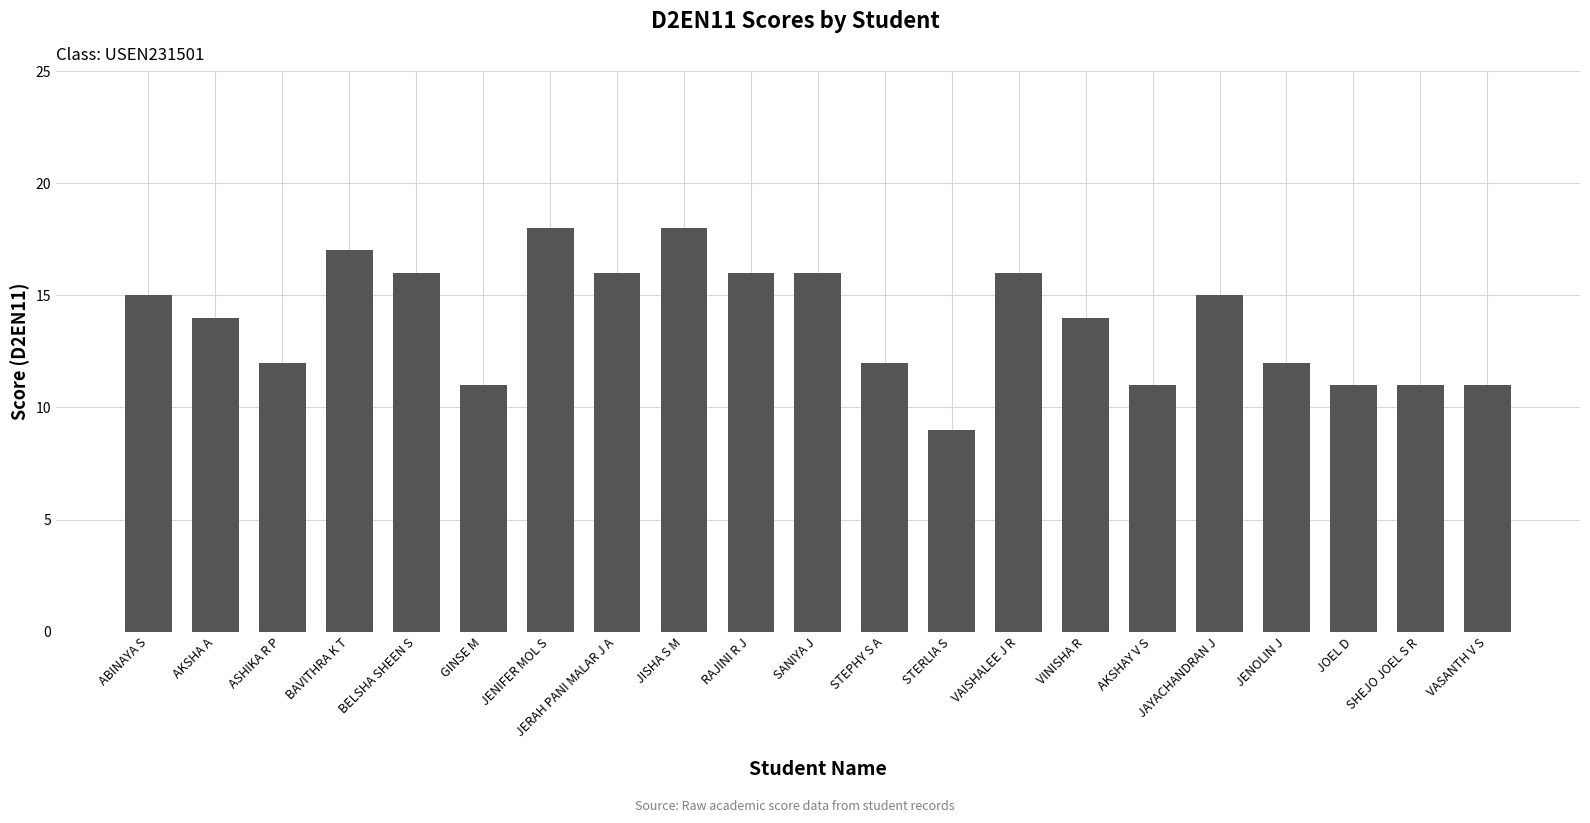

At which category does the chart reach its minimum across all series?

STERLIA S